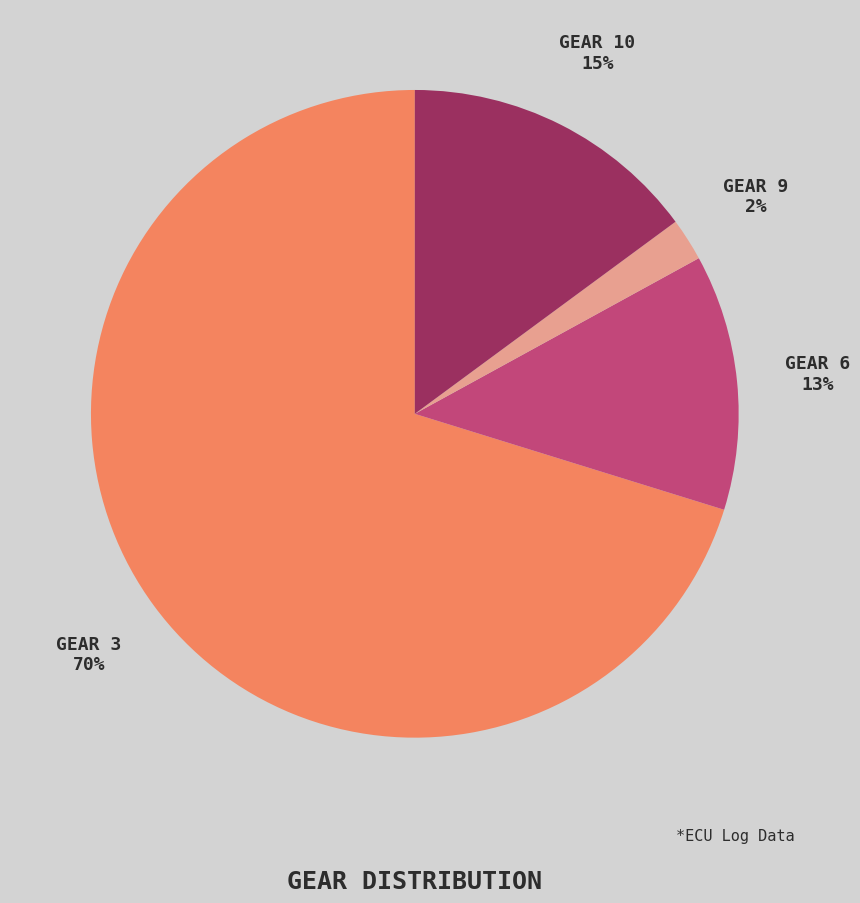

Does any single category account for the majority?

Yes